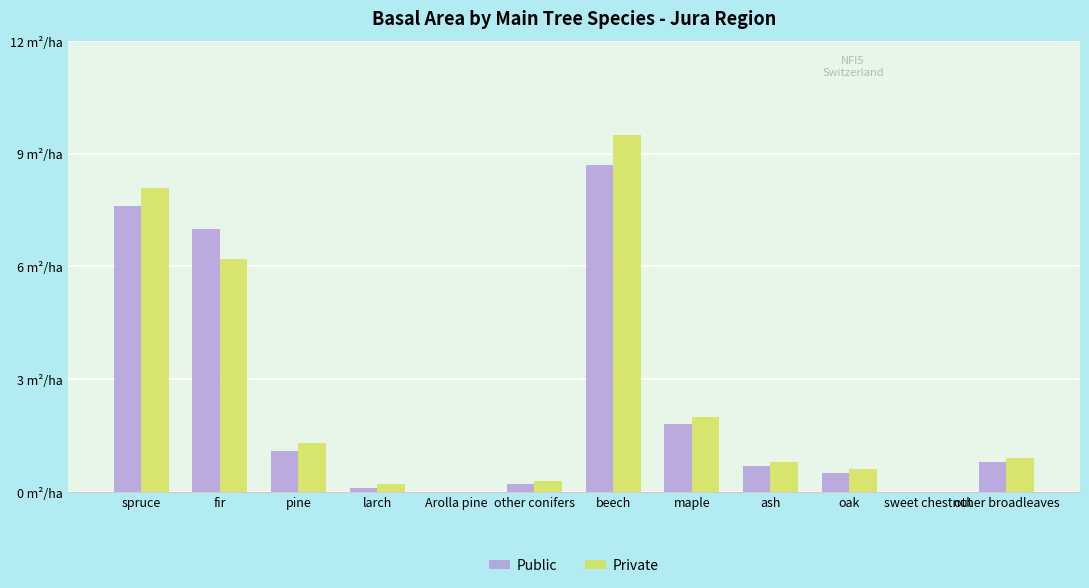

At which category is the sum across all series the highest?

beech